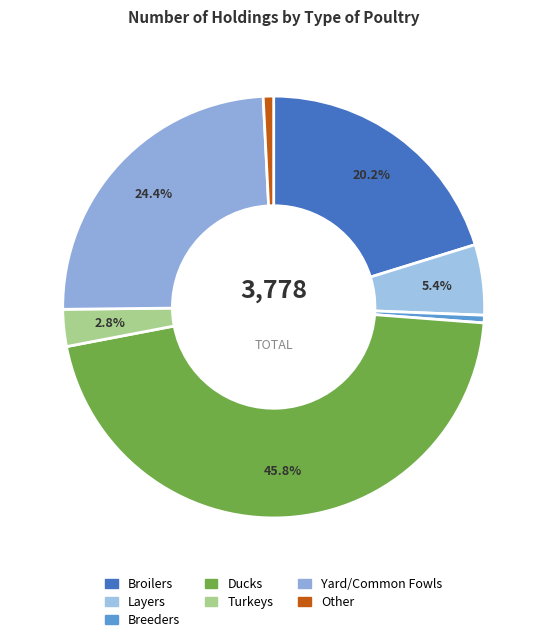

What is the total percentage of Breeders and Turkeys?

3.4%